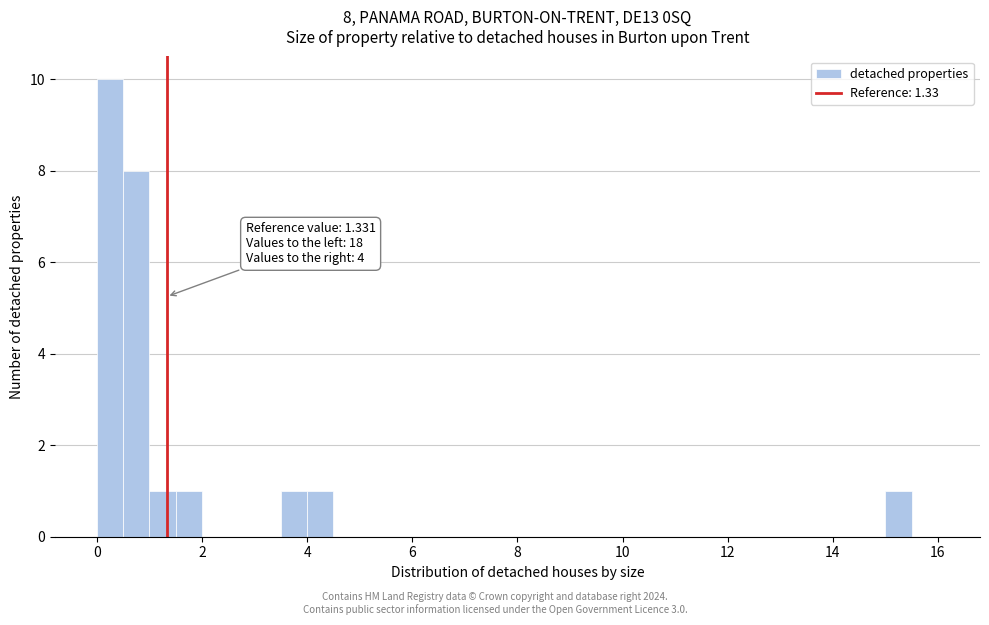

Around what value on the x-axis is the tallest bar? Give the approximate position of its centre, as read against the axis.

0.2